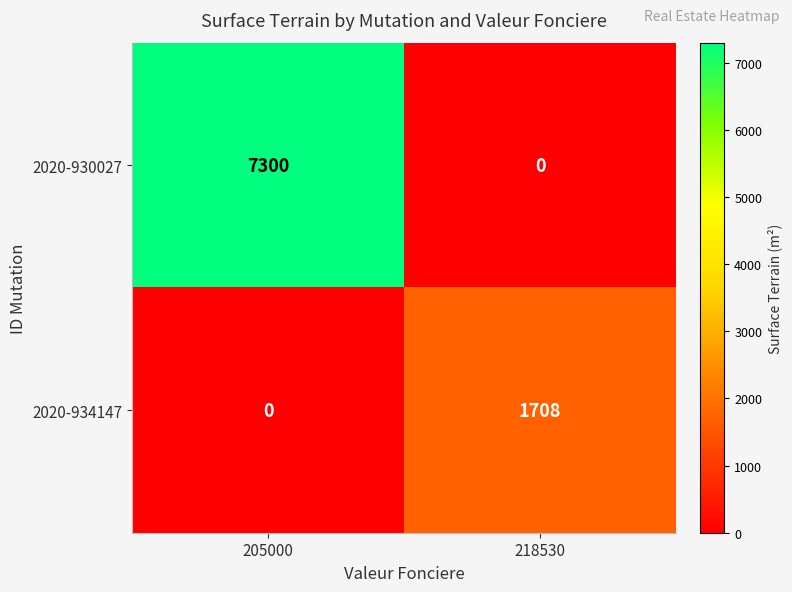

What value does the 2020-934147 series have at 218530?

1708